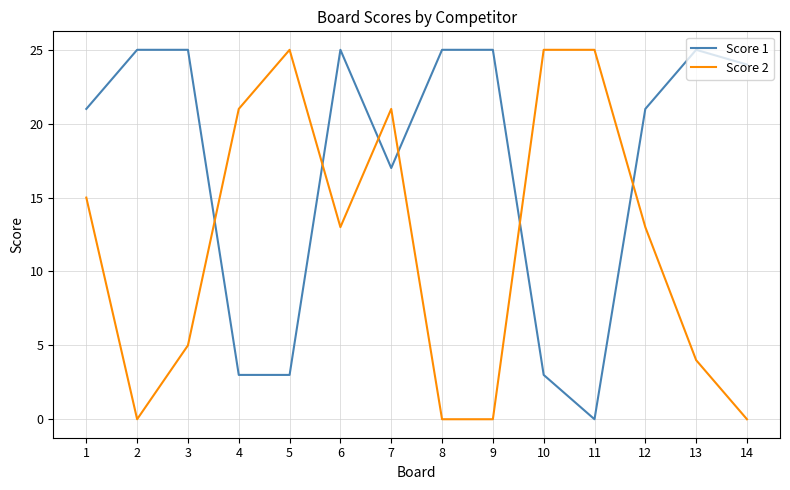

At how many categories does at least one series exceed 17?

14